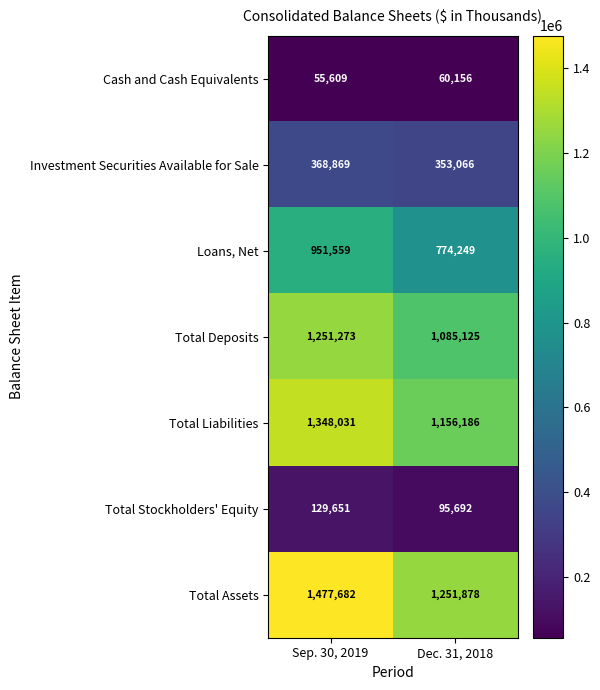

Reading left to right, extract all data points from this chart.

Cash and Cash Equivalents: Sep. 30, 2019=55609	Dec. 31, 2018=60156
Investment Securities Available for Sale: Sep. 30, 2019=368869	Dec. 31, 2018=353066
Loans, Net: Sep. 30, 2019=951559	Dec. 31, 2018=774249
Total Deposits: Sep. 30, 2019=1251273	Dec. 31, 2018=1085125
Total Liabilities: Sep. 30, 2019=1348031	Dec. 31, 2018=1156186
Total Stockholders' Equity: Sep. 30, 2019=129651	Dec. 31, 2018=95692
Total Assets: Sep. 30, 2019=1477682	Dec. 31, 2018=1251878